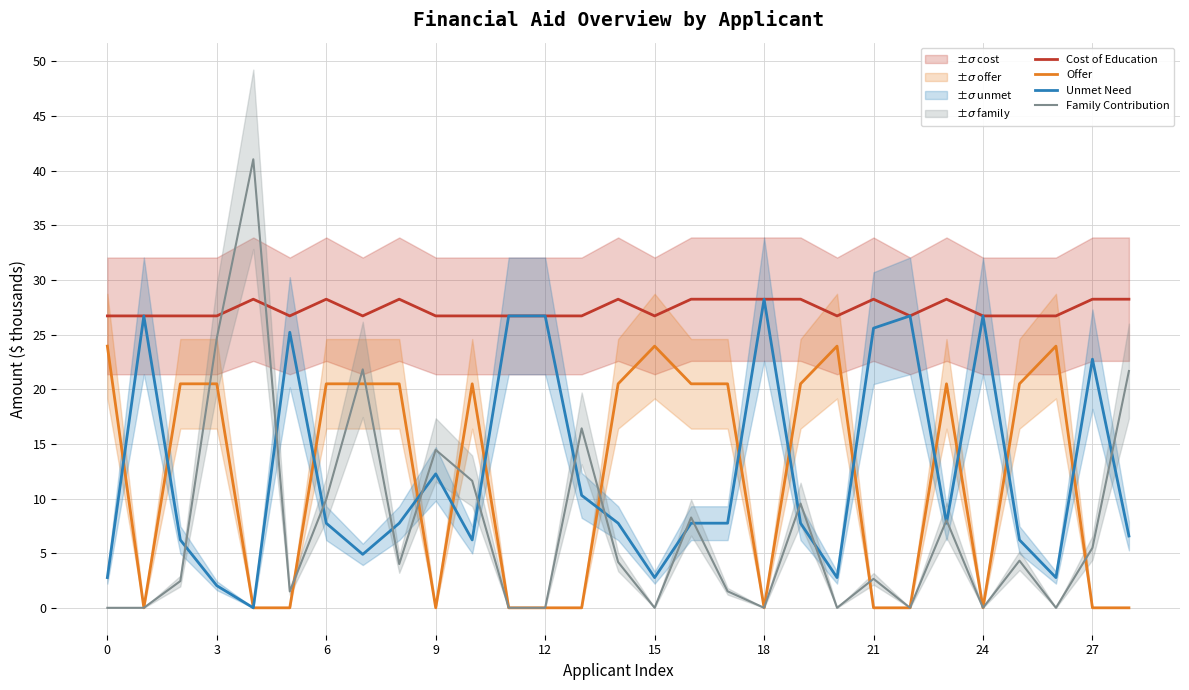

How many lines are shown in the chart?

4